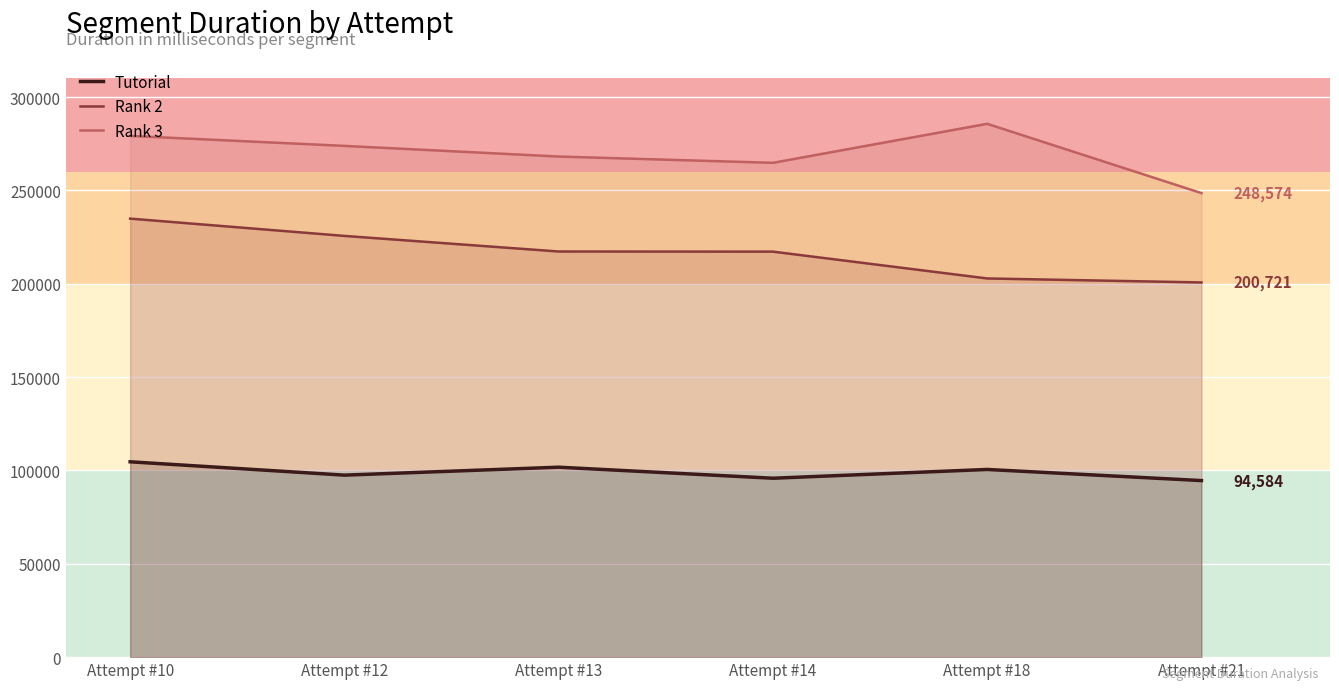

Reading left to right, transcribe all the data shown in this chart.

Tutorial: 104646	97497	101751	95839	100536	94584
Rank 2: 234910	225646	217296	217224	202856	200721
Rank 3: 279224	273870	268168	264800	285695	248574